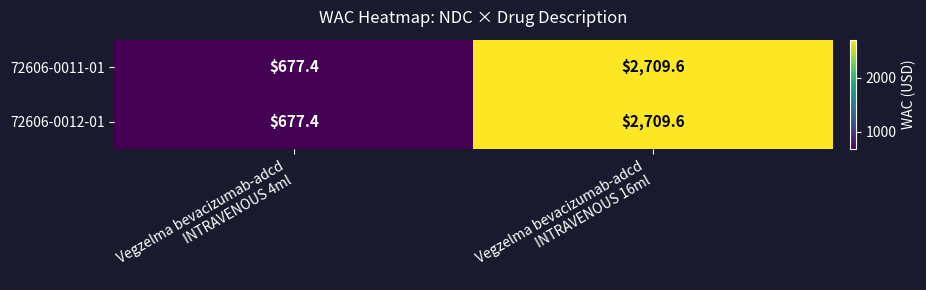

Reading right to left, list all the values displayed in this chart.

72606-0011-01: 2709.6	677.4
72606-0012-01: 2709.6	677.4